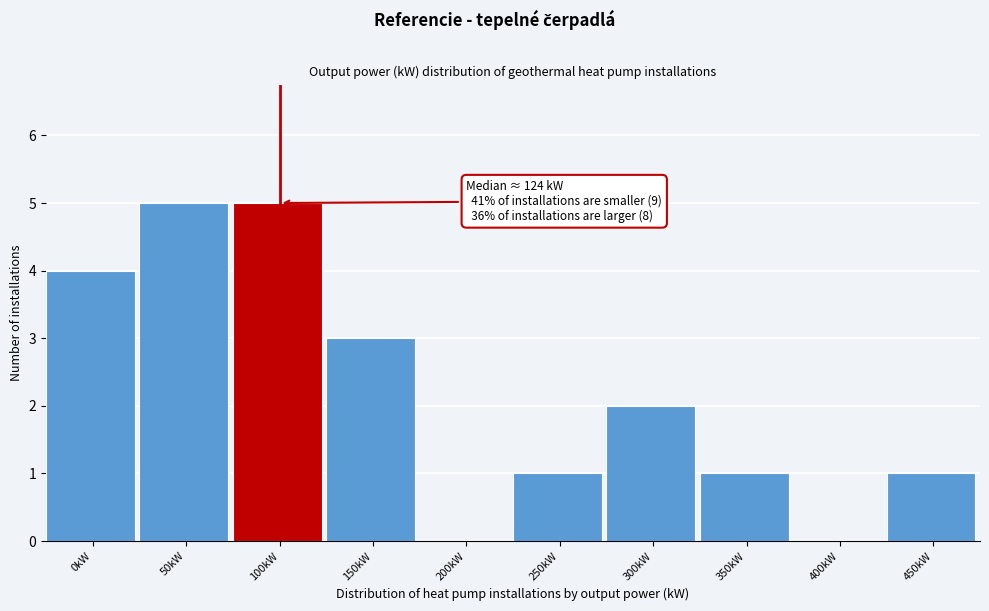

Reading left to right, transcribe all the data shown in this chart.

0kW=4	50kW=5	100kW=5	150kW=3	200kW=0	250kW=1	300kW=2	350kW=1	400kW=0	450kW=1